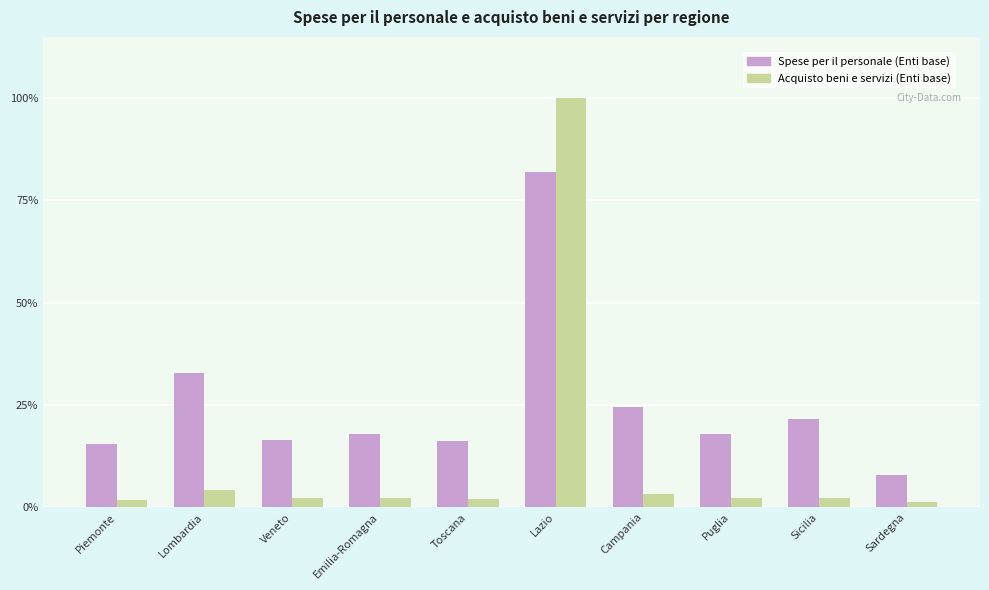

Is it true that Spese per il personale (Enti base) equals 17.9 at Emilia-Romagna?

True